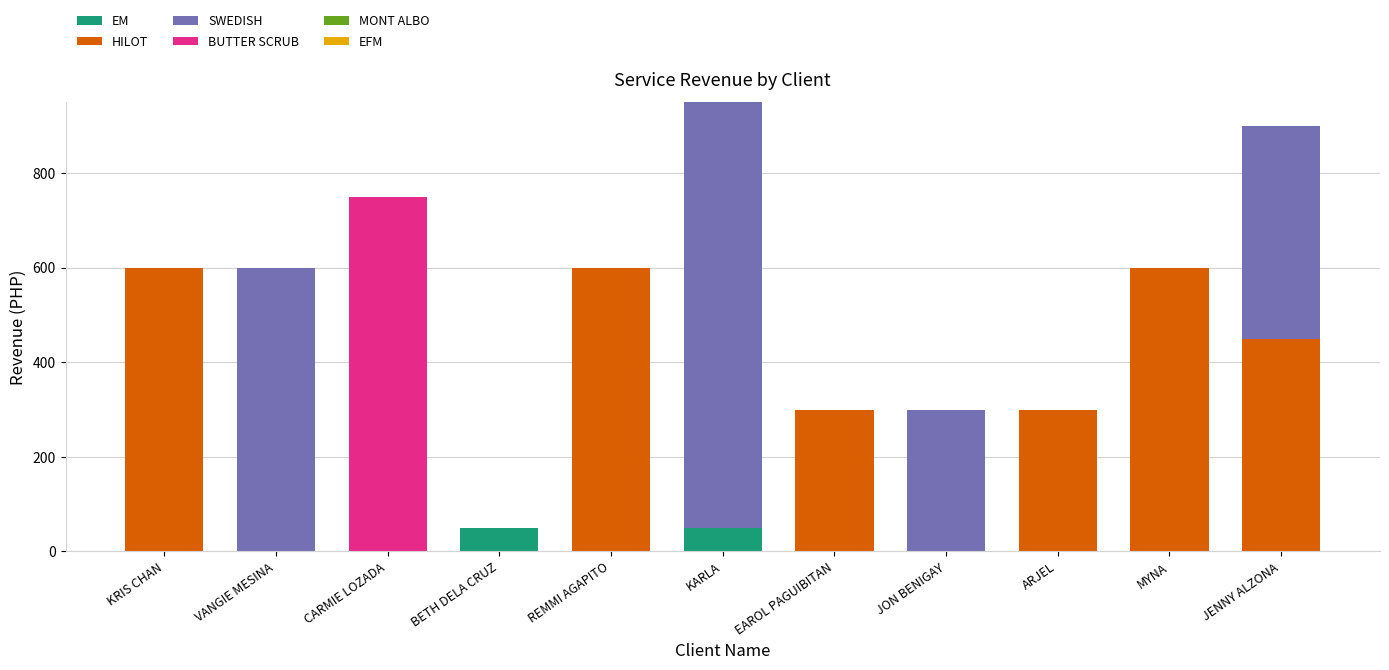

True or false: EM has a value of 0 at VANGIE MESINA.

True